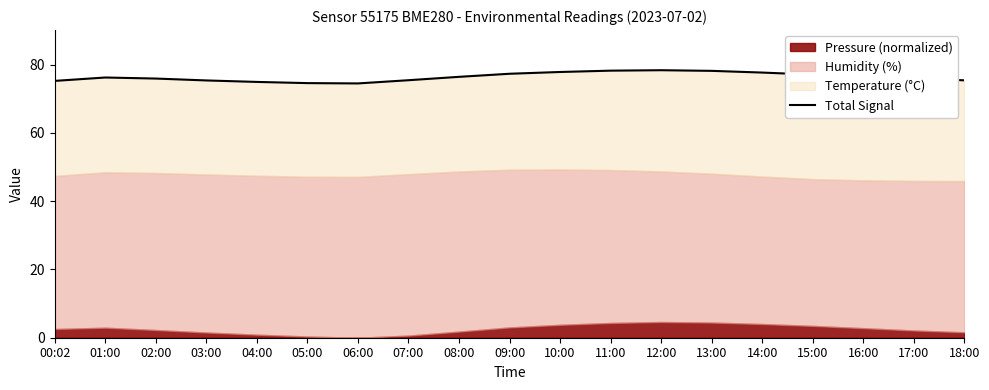

Reading right to left, transcribe all the data shown in this chart.

75.4	76.0	76.5	77.1	77.7	78.2	78.3	78.2	77.8	77.3	76.4	75.4	74.5	74.6	74.9	75.4	75.9	76.2	75.2